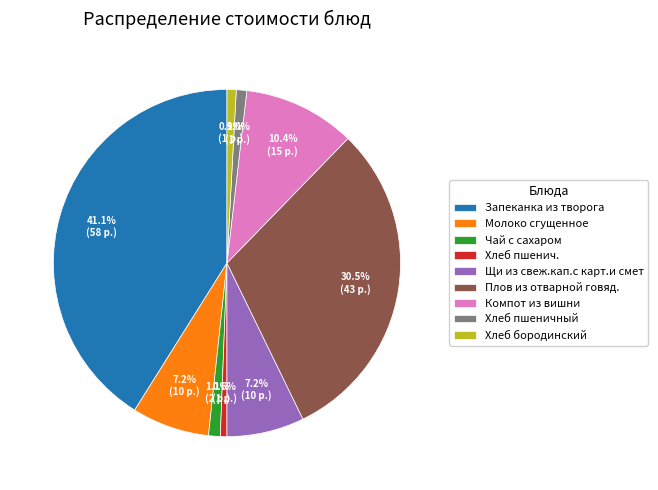

Approximately how many times larger is the value at Плов из отварной говяд. compared to Молоко сгущенное?

4.2